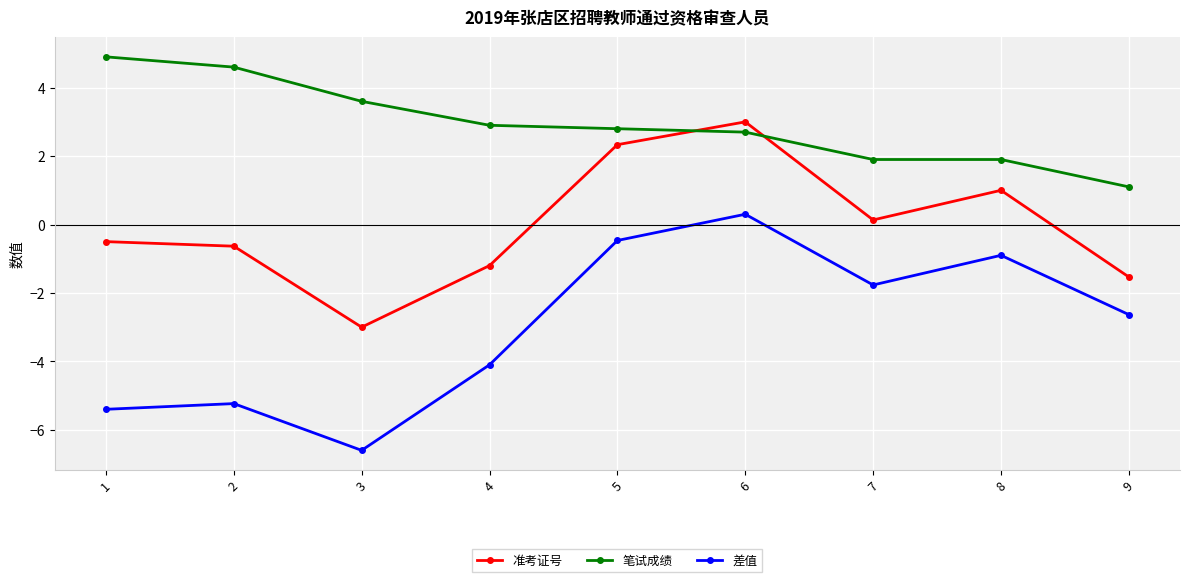

What is the difference between the maximum and second lowest values in the 笔试成绩 series?

3.0